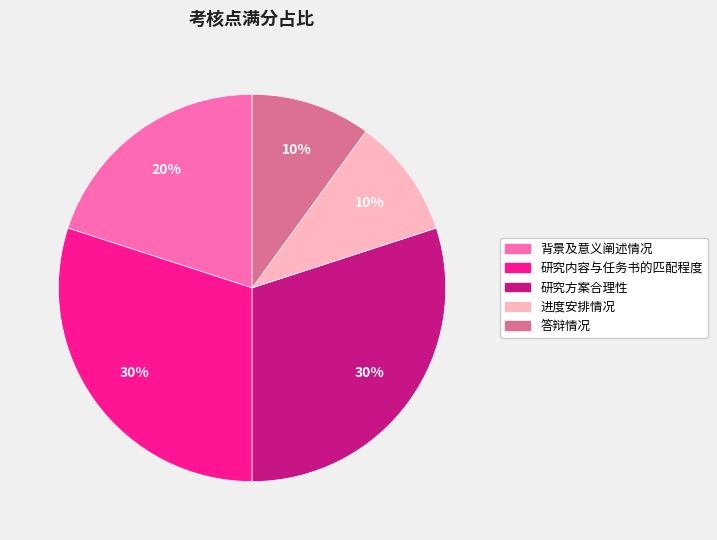

True or false: 研究内容与任务书的匹配程度 accounts for 30% of the total.

True